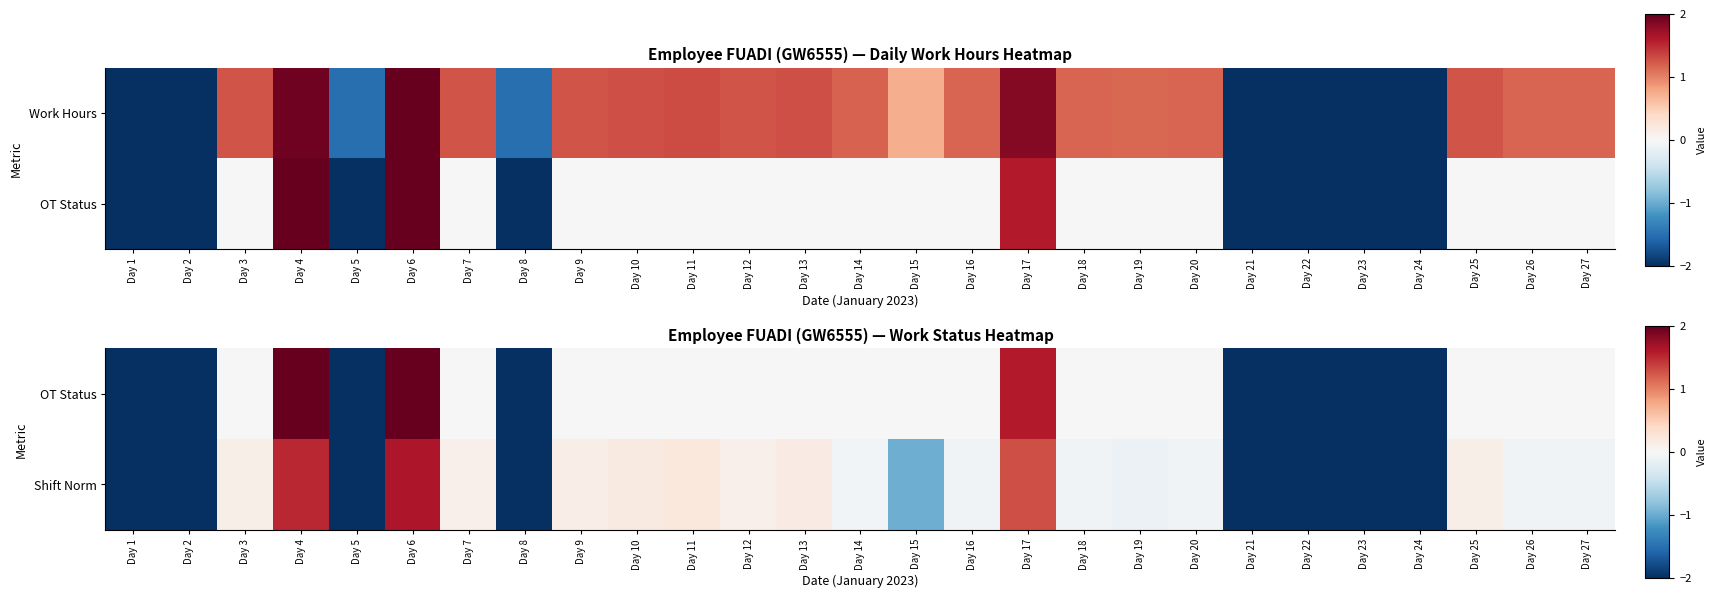

At how many categories does at least one series exceed -1?

19